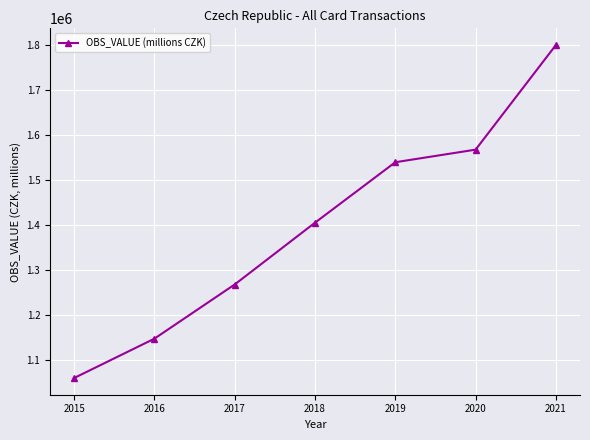

What is the average value?

1398352.2